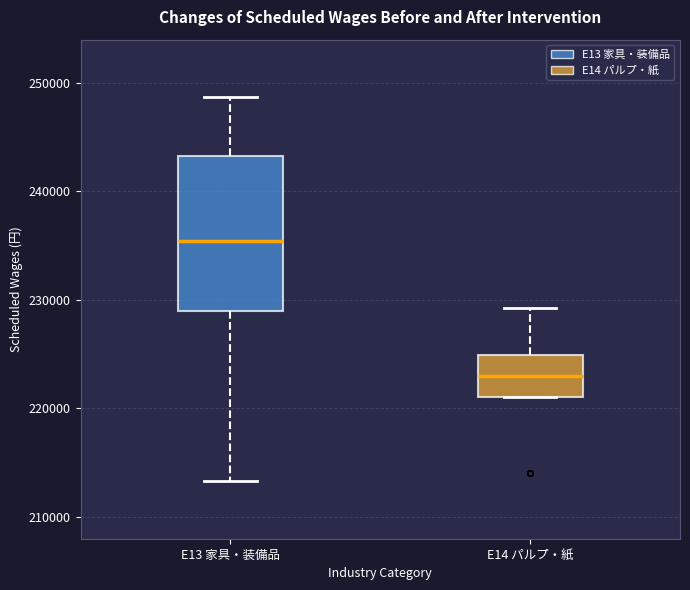

Where is the upper edge of the box for E13 家具・装備品 on the y-axis? The values are not printed on the chart, so give them approximately, as read against the axis.

243000